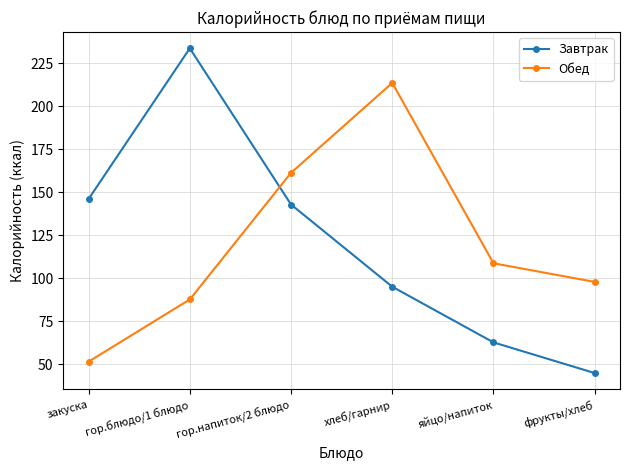

Which label corresponds to the largest value in the chart?

гор.блюдо/1 блюдо